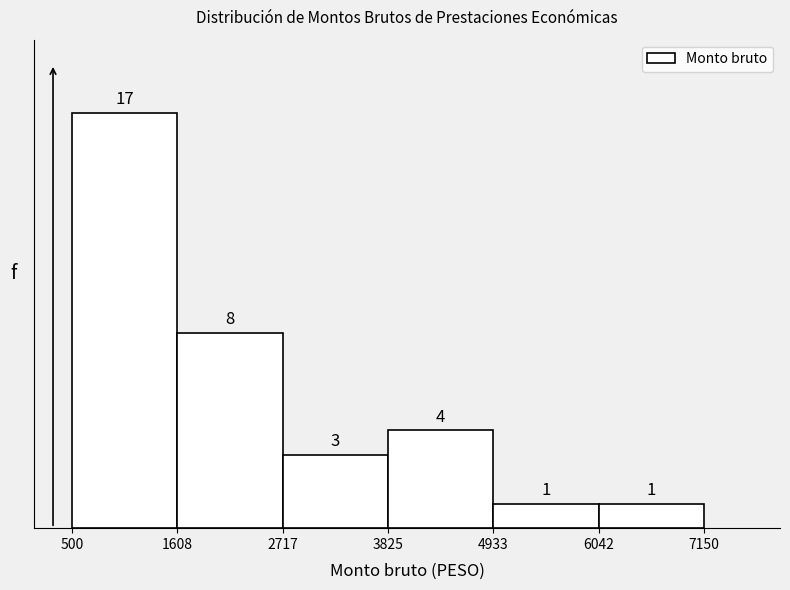

Reading left to right, transcribe this chart: for each bar, give the range it covers on the x-axis and its height.

500 to 1608: 17
1608 to 2717: 8
2717 to 3825: 3
3825 to 4933: 4
4933 to 6042: 1
6042 to 7150: 1